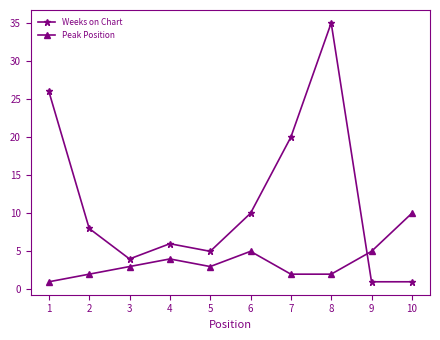

Reading left to right, transcribe all the data shown in this chart.

Weeks on Chart: 1=26	2=8	3=4	4=6	5=5	6=10	7=20	8=35	9=1	10=1
Peak Position: 1=1	2=2	3=3	4=4	5=3	6=5	7=2	8=2	9=5	10=10